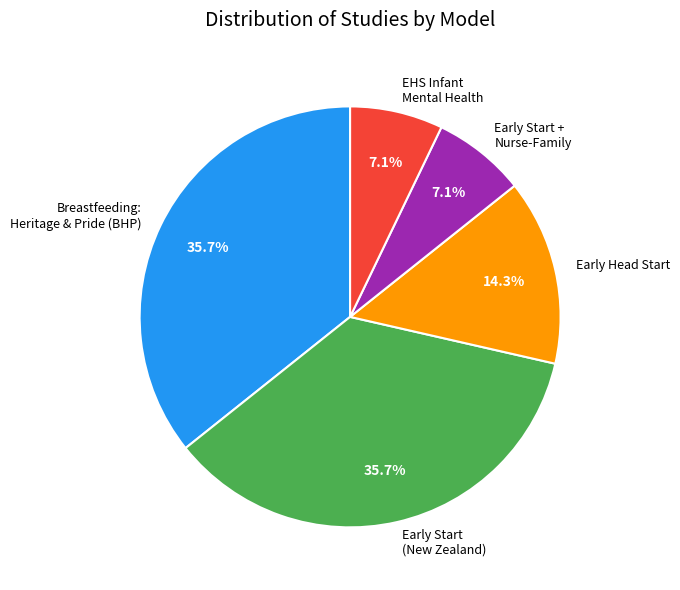

Combined, do Breastfeeding: Heritage & Pride (BHP) and Early Start + Nurse-Family account for over 50%?

No